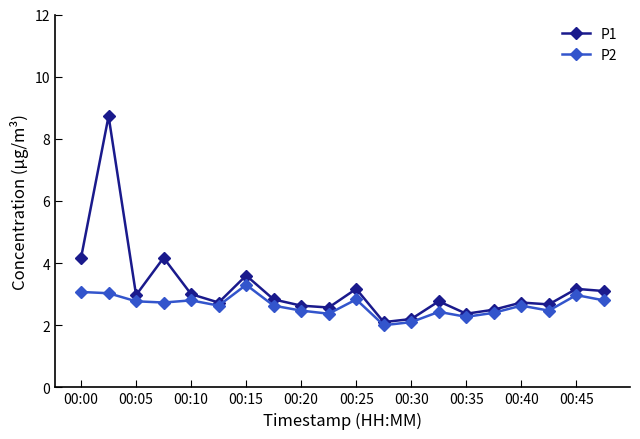

List the series in order of their peak value, highest first.

P1, P2